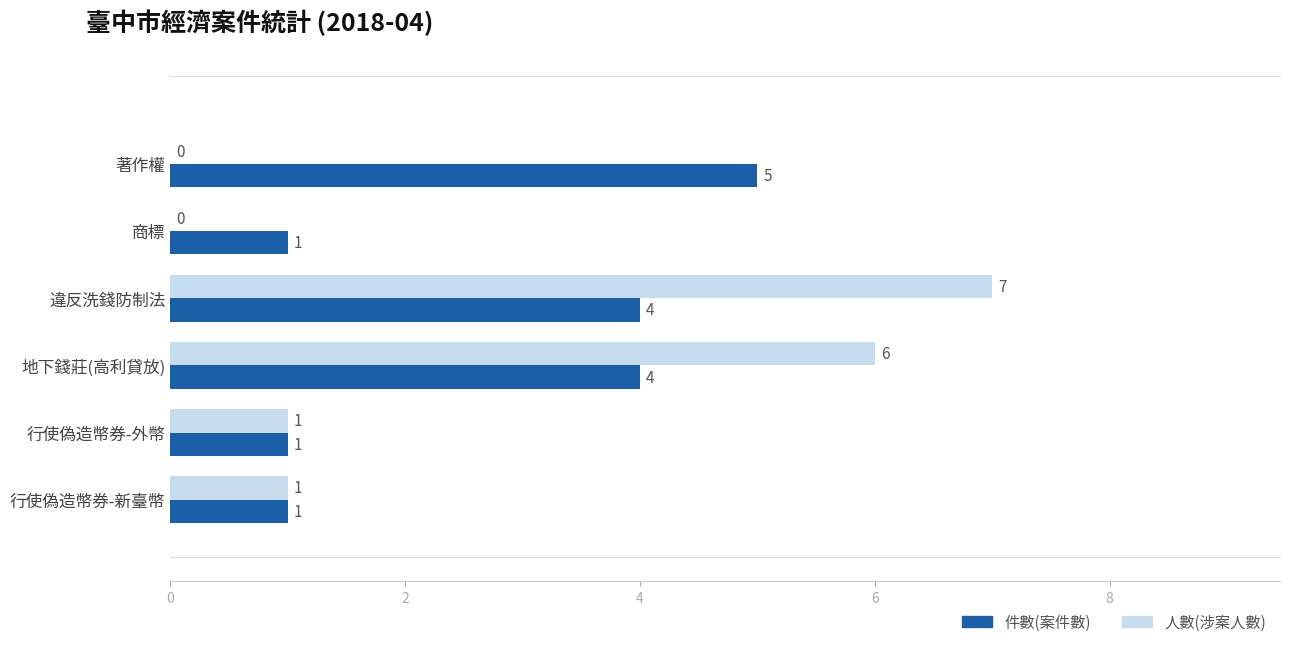

How many 人數(涉案人數) values are between 0 and 6?

5